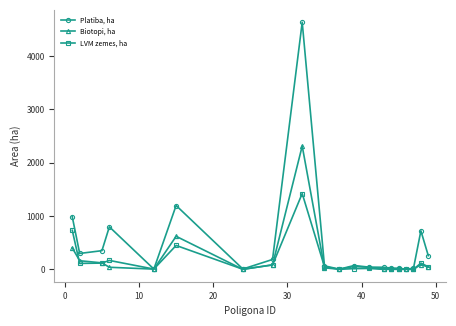

What is the average value of the LVM zemes, ha series?

167.2